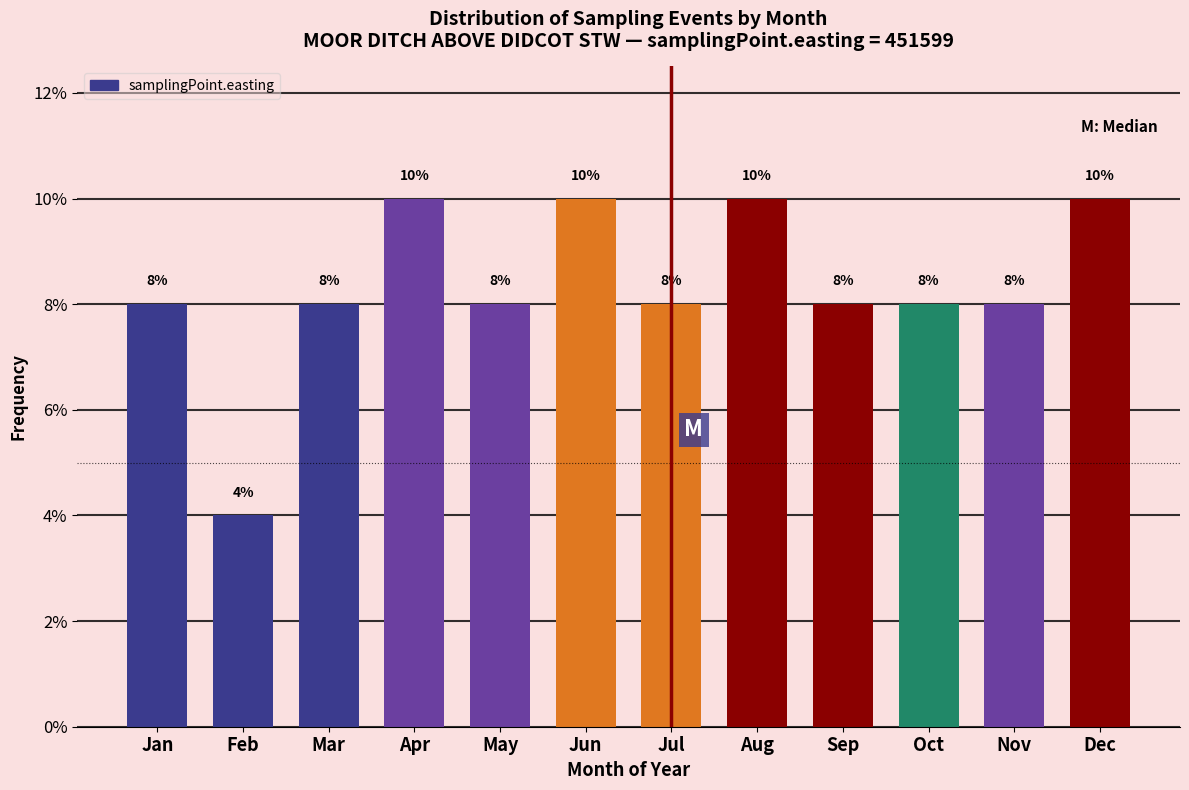

Reading left to right, extract all data points from this chart.

8	4	8	10	8	10	8	10	8	8	8	10